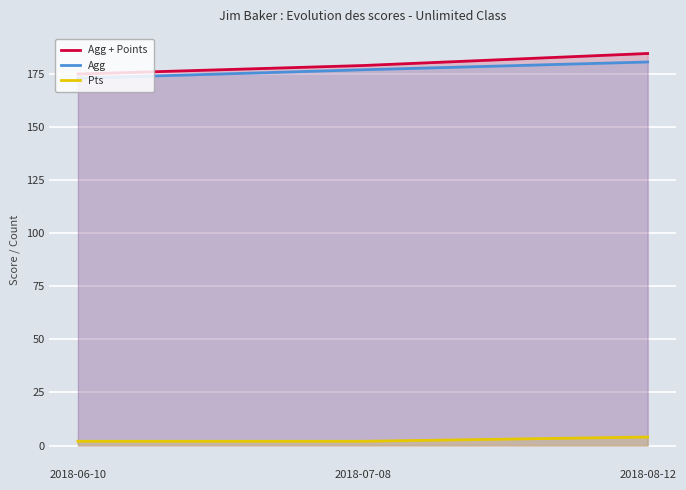

Does the chart display data point markers on the line(s)?

No